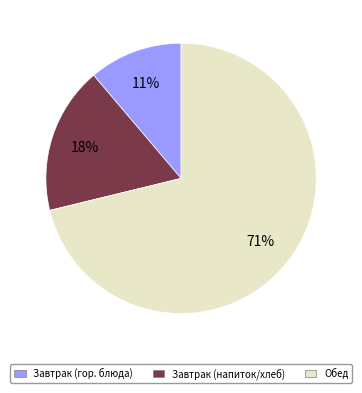

Approximately how many times larger is the value at Завтрак (напиток/хлеб) compared to Завтрак (гор. блюда)?

1.6